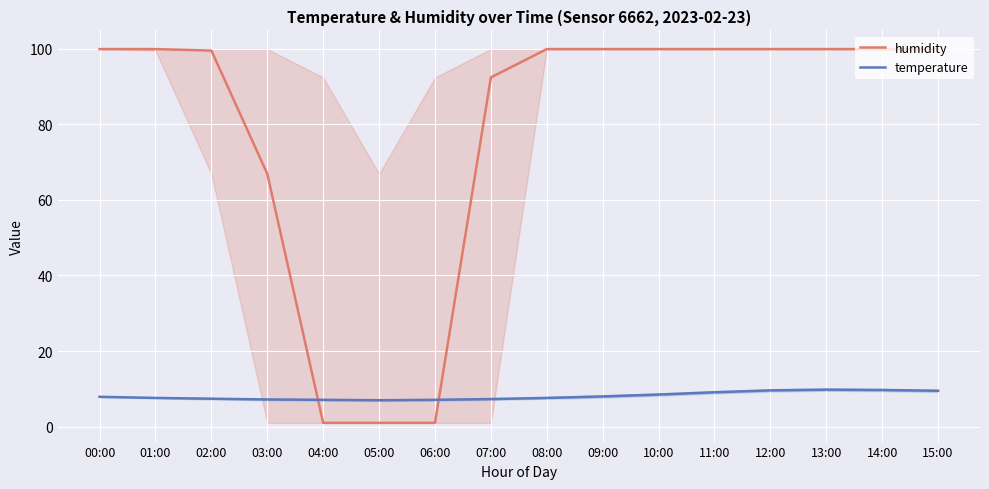

Which has a higher value, 02:00 or 11:00?

11:00